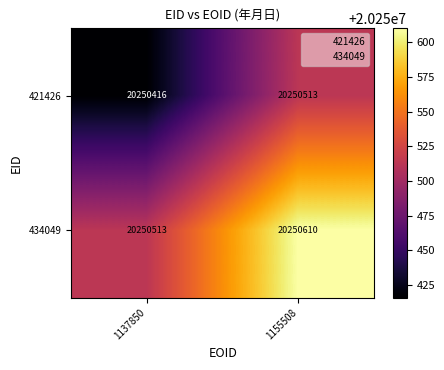

Reading left to right, extract all data points from this chart.

421426: 20250416	20250513
434049: 20250513	20250610